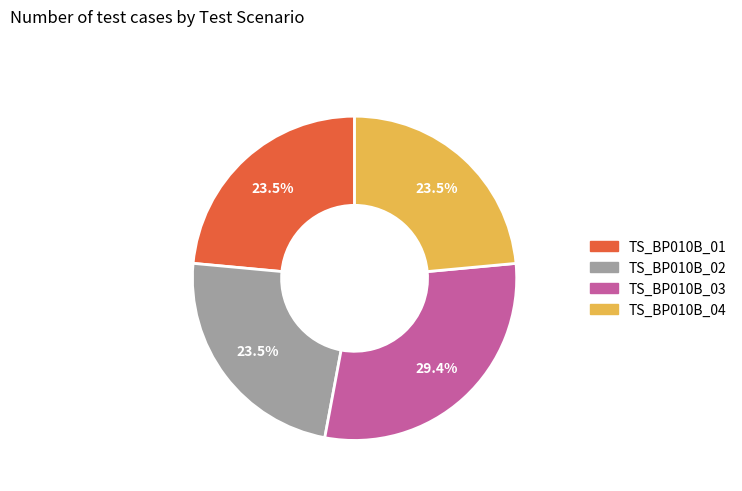

Which has a higher value, TS_BP010B_02 or TS_BP010B_03?

TS_BP010B_03